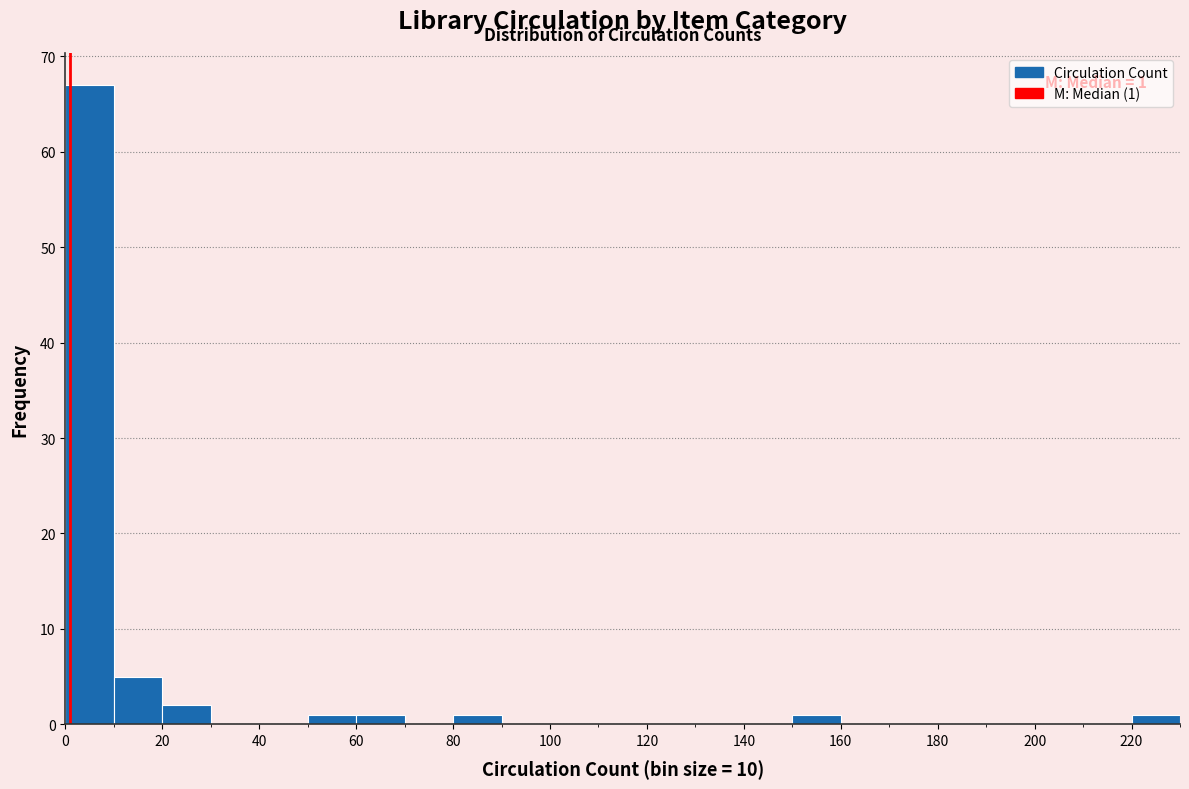

Over which range of the x-axis is the bar tallest?

0 to 10